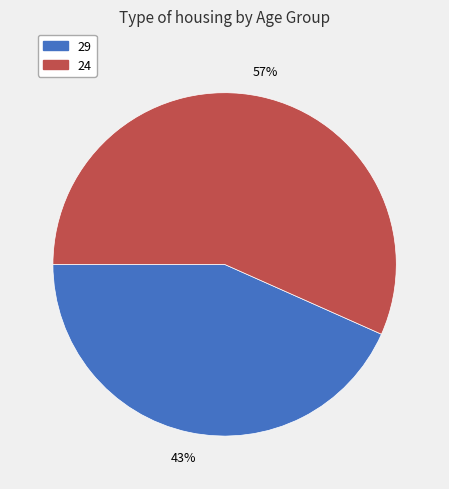

Which category has the biggest portion of the pie?

24